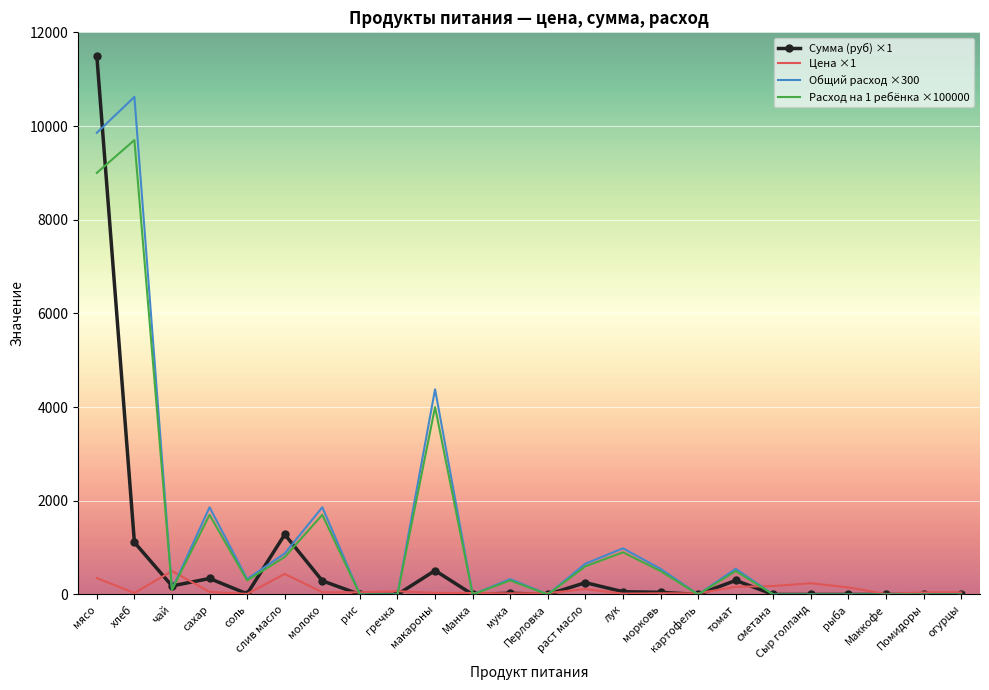

At how many categories does at least one series exceed 10036?

2